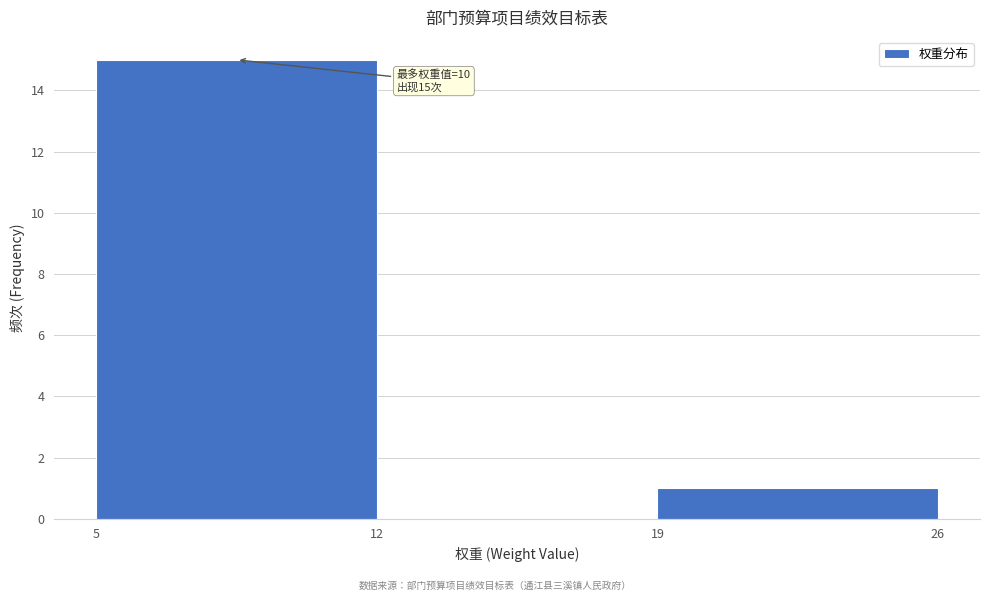

Which range on the x-axis has the tallest bar?

5 to 12